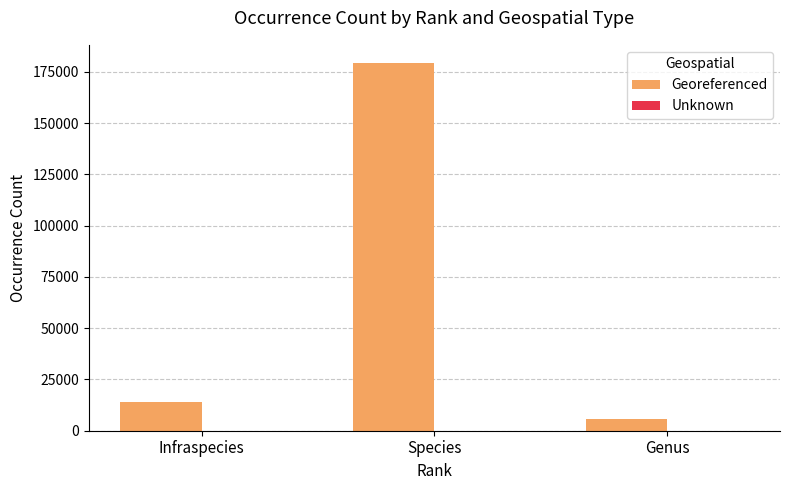

Where is Georeferenced nearest to the value 92377?

Infraspecies